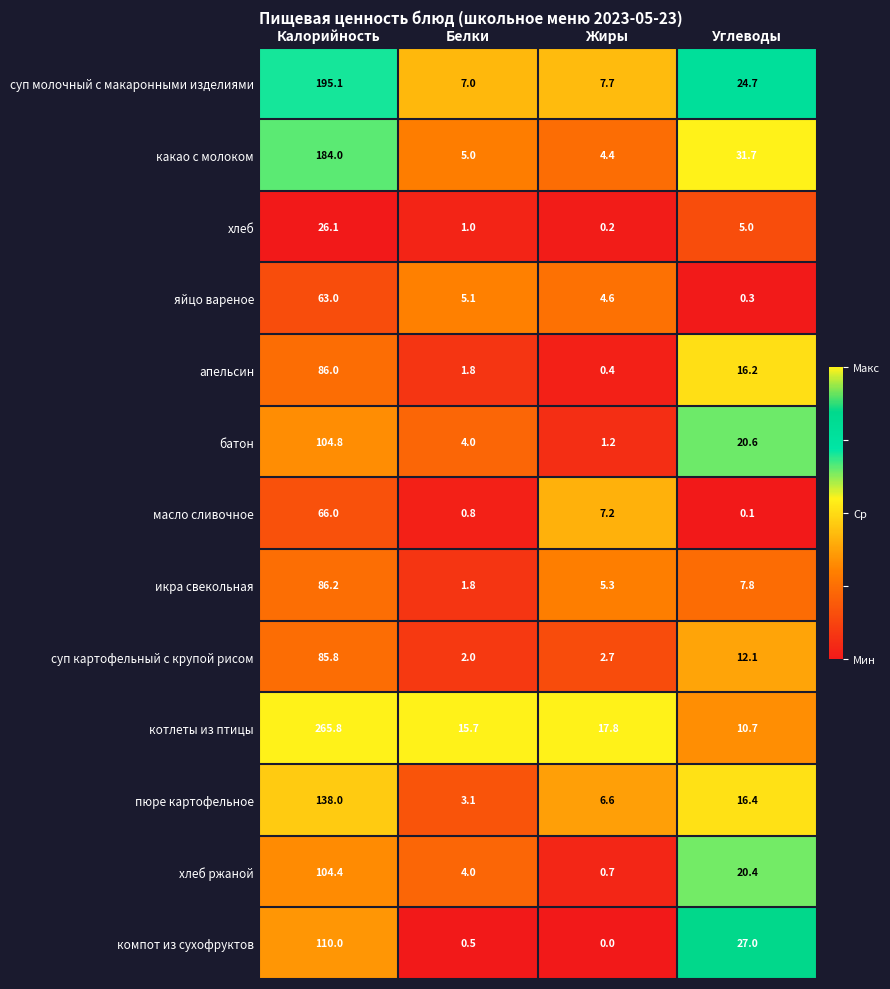

Rank the series by their maximum value, from highest to lowest.

котлеты из птицы, суп молочный с макаронными изделиями, какао с молоком, пюре картофельное, компот из сухофруктов, батон, хлеб ржаной, икра свекольная, апельсин, суп картофельный с крупой рисом, масло сливочное, яйцо вареное, хлеб